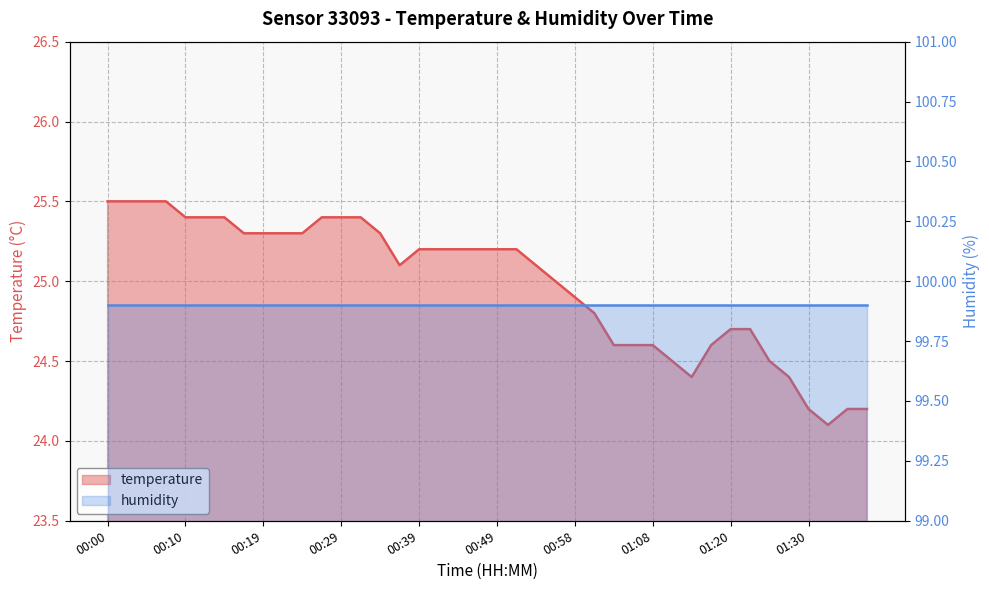

What is the label of the 32nd point from the left?

01:18